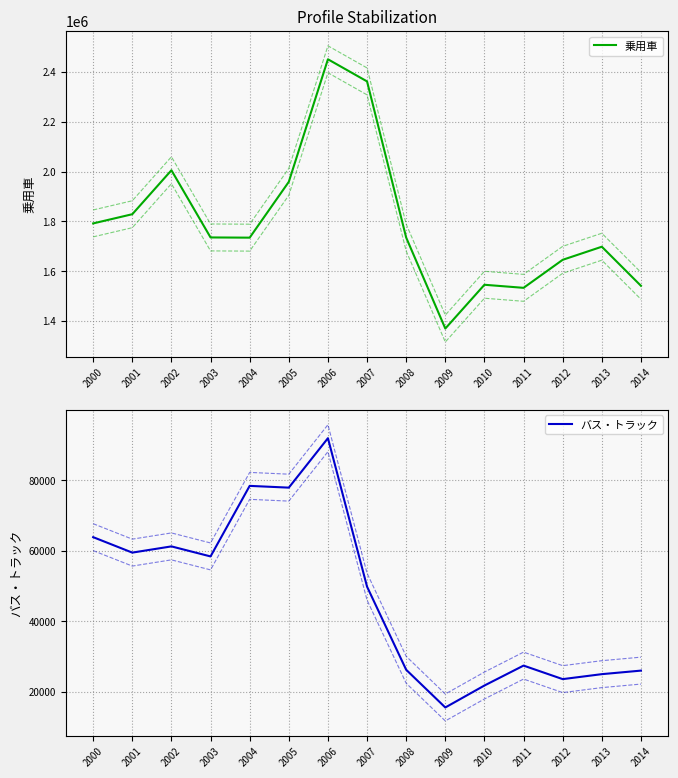

Which series changed the most between 2012 and 2013?

乗用車